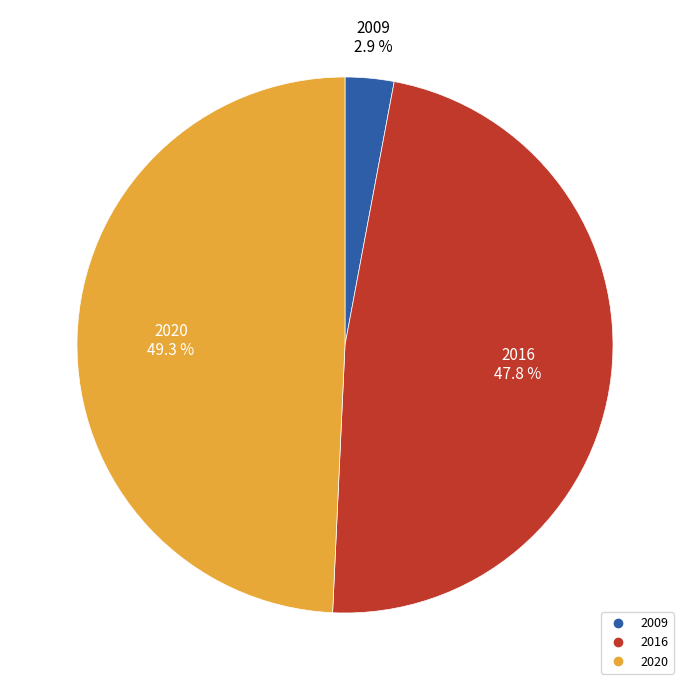

The 2020 slice represents 49% of the pie. True or false?

True